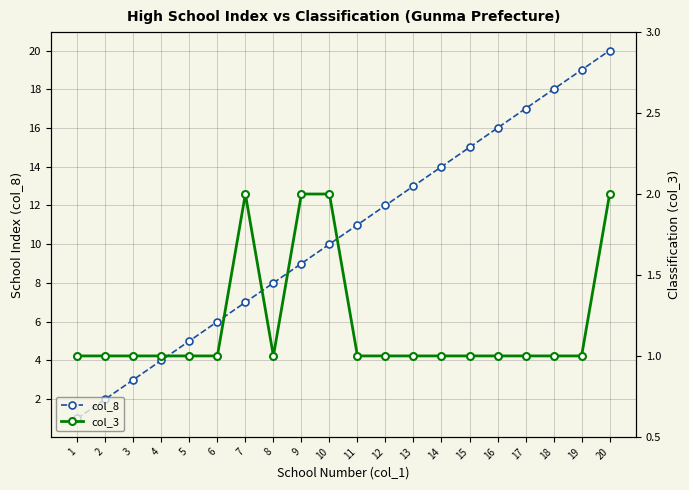

How many lines are shown in the chart?

2